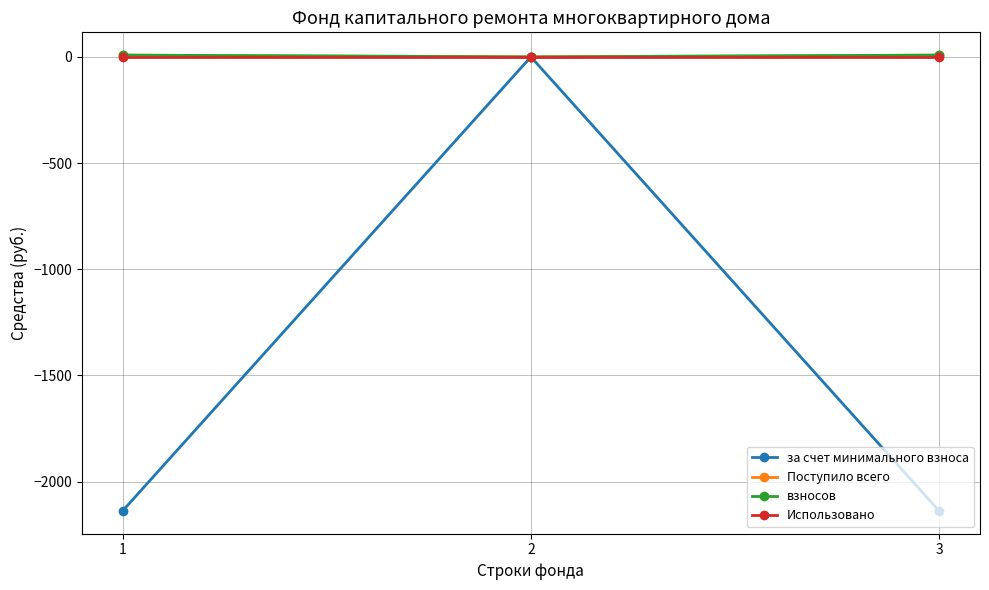

The взносов series shows 0.0 at 2. True or false?

True